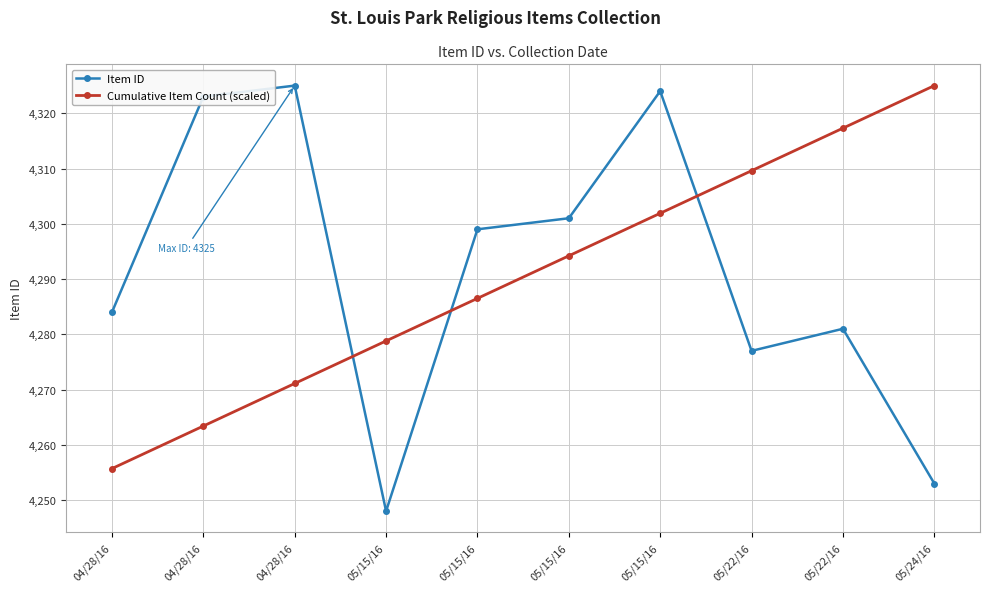

Which series has the largest total across all categories?

Item ID